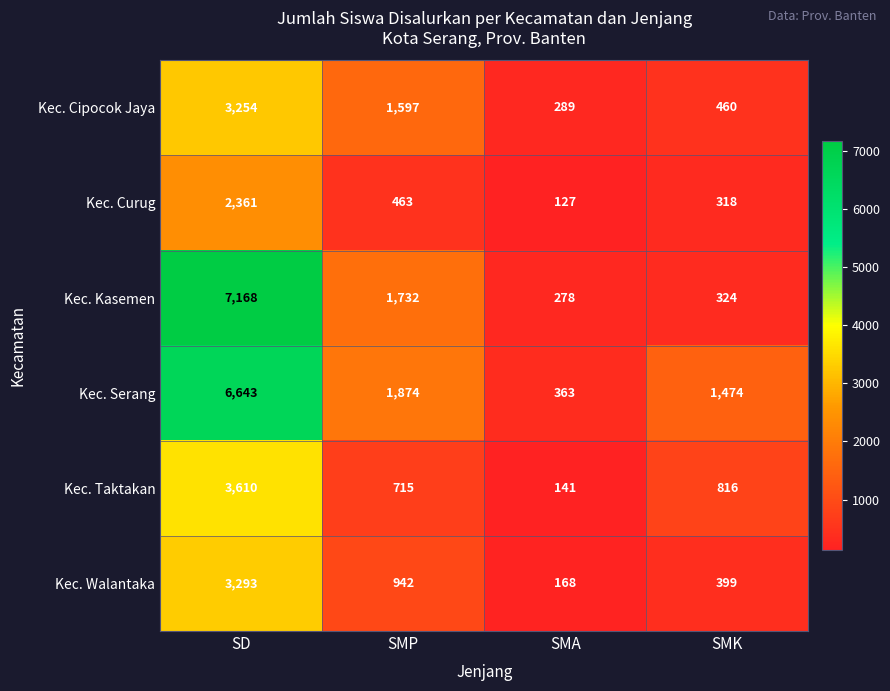

Reading left to right, what are all the values shown in this chart?

Kec. Cipocok Jaya: 3254	1597	289	460
Kec. Curug: 2361	463	127	318
Kec. Kasemen: 7168	1732	278	324
Kec. Serang: 6643	1874	363	1474
Kec. Taktakan: 3610	715	141	816
Kec. Walantaka: 3293	942	168	399